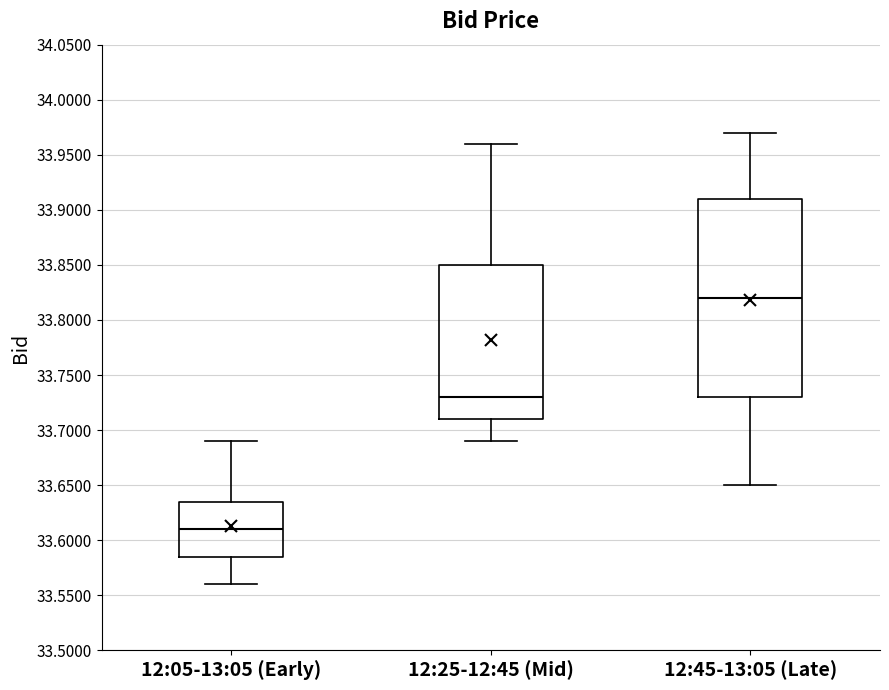

Where does the median line of the box for 12:25-12:45 (Mid) sit on the y-axis? The values are not printed on the chart, so give them approximately, as read against the axis.

33.730